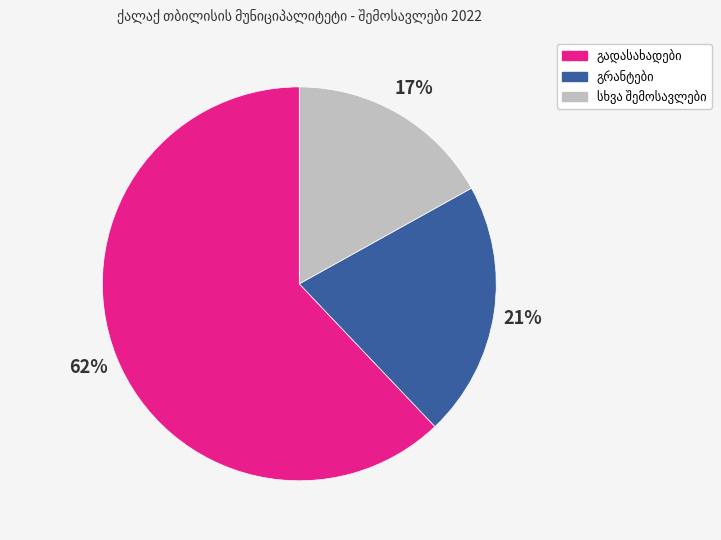

To the nearest percent, what is the average slice percentage?

33%